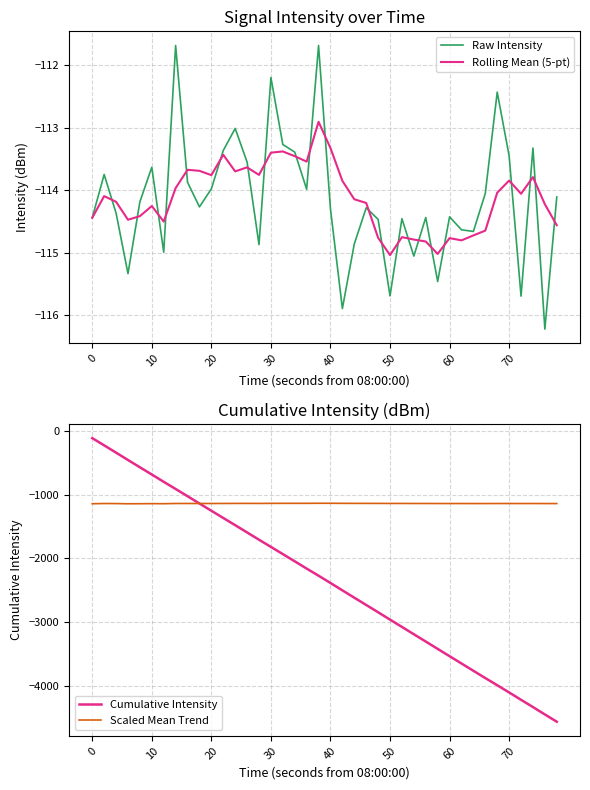

What is the minimum value for Rolling Mean (5-pt)?

-115.0